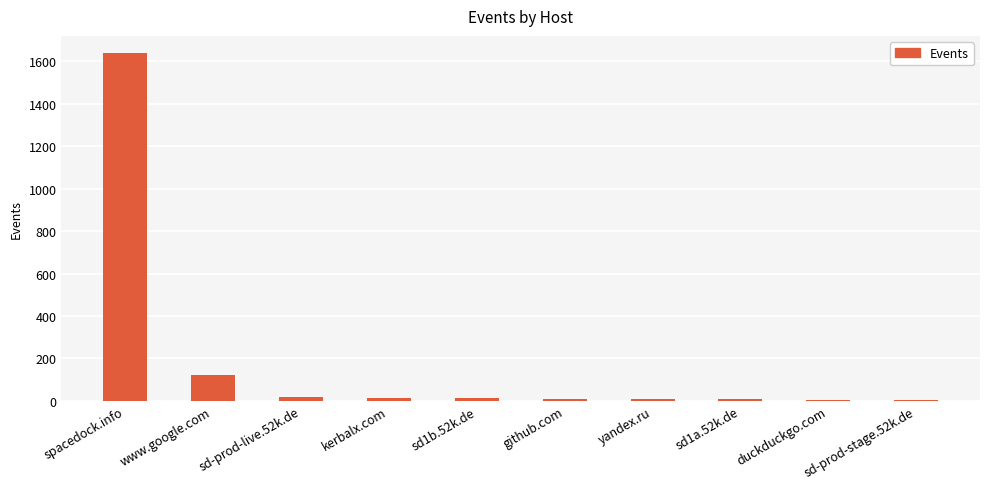

How many categories are shown in the chart?

10